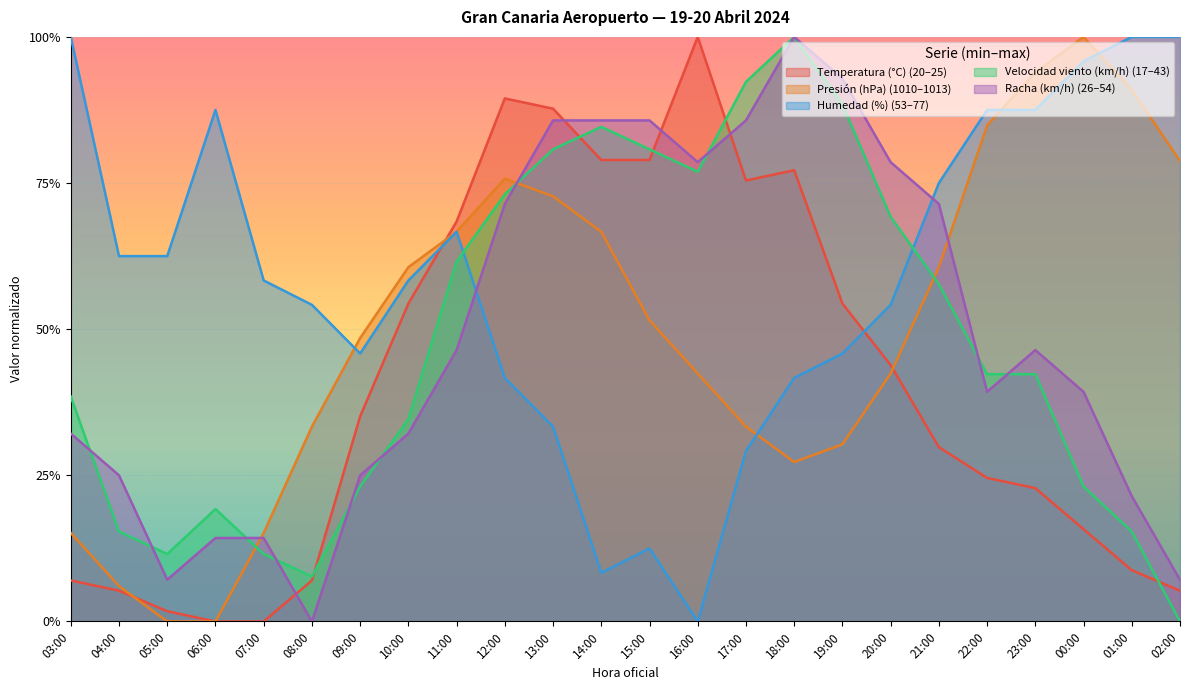

Rank the series at 08:00 from highest to lowest value.

Humedad (%), Presión (hPa), Velocidad viento (km/h), Temperatura (°C), Racha (km/h)